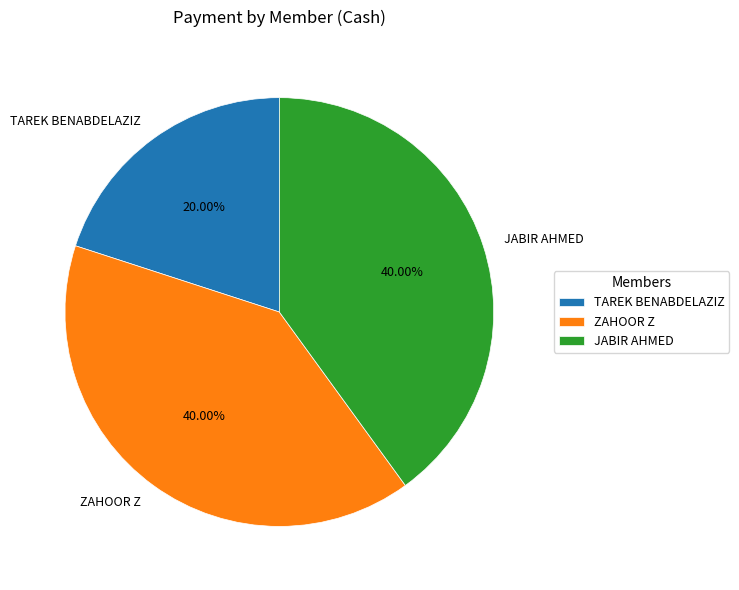

True or false: JABIR AHMED accounts for 53% of the total.

False